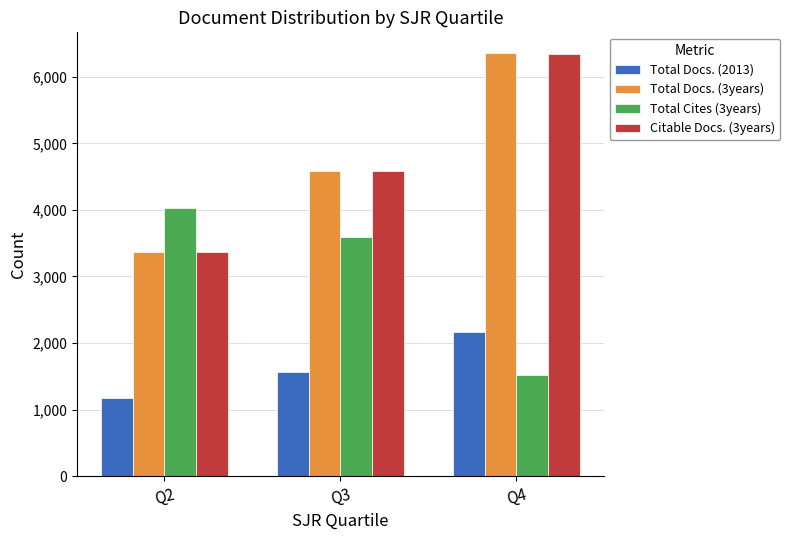

The value of Total Docs. (3years) at Q2 is 3365. True or false?

True